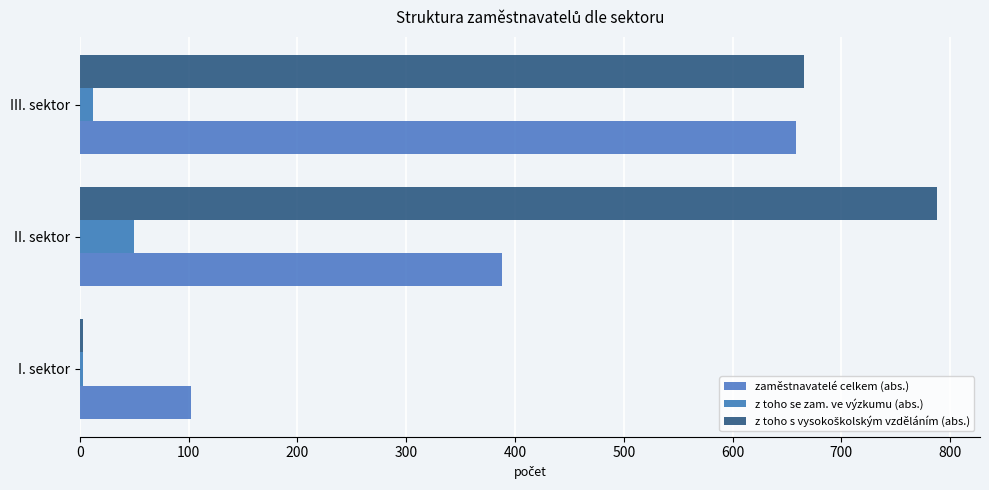

How many data points in zaměstnavatelé celkem (abs.) are less than 388?

1